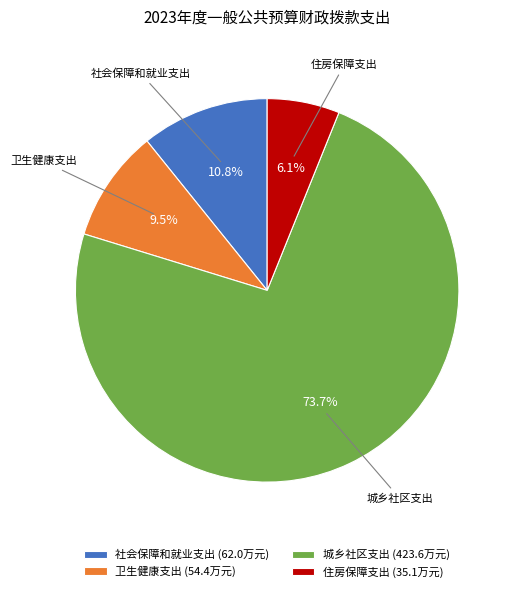

Rank the categories by value from lowest to highest.

住房保障支出, 卫生健康支出, 社会保障和就业支出, 城乡社区支出